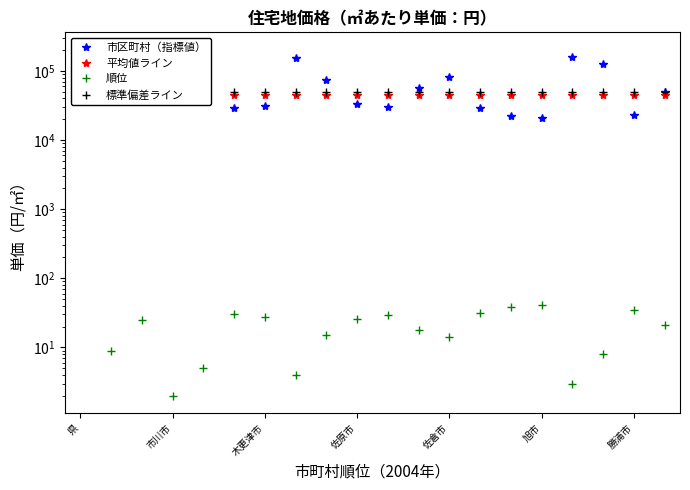

True or false: 順位 and 市区町村（指標値） cross at least once.

False